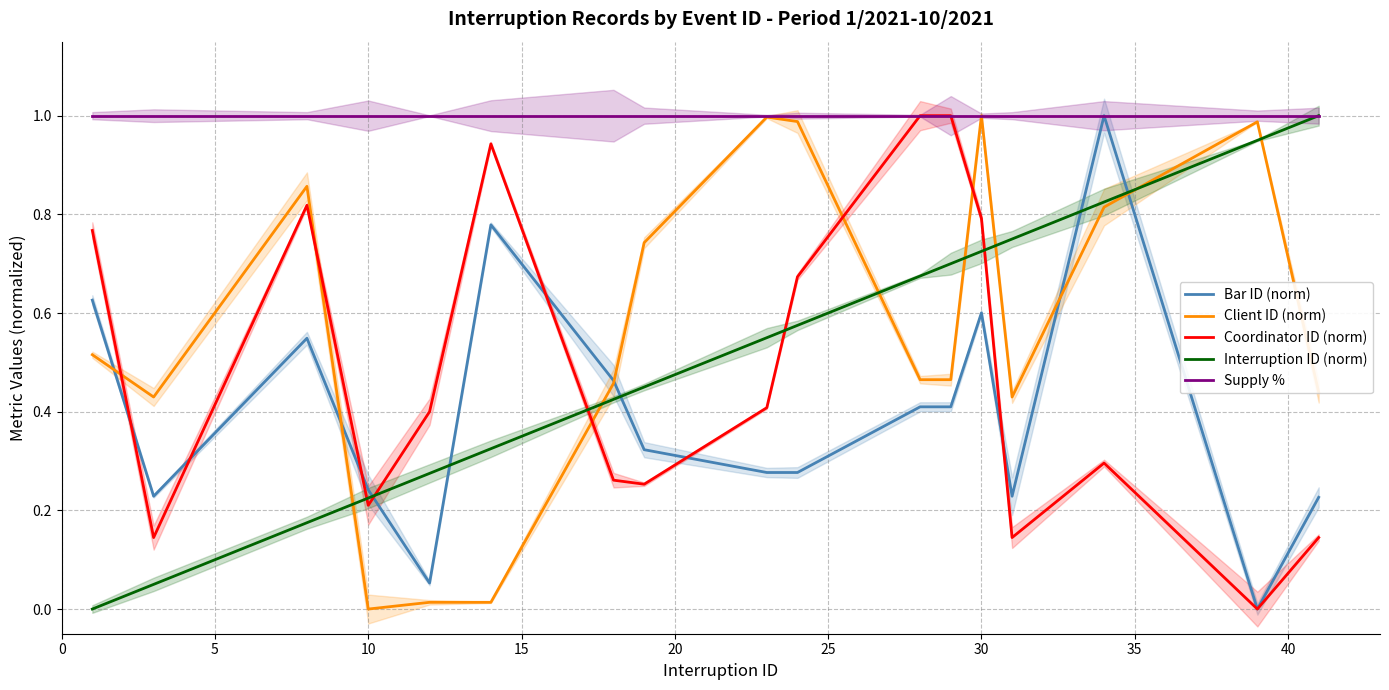

After their last crossing, which series has the higher values: Interruption ID (norm) or Coordinator ID (norm)?

Interruption ID (norm)